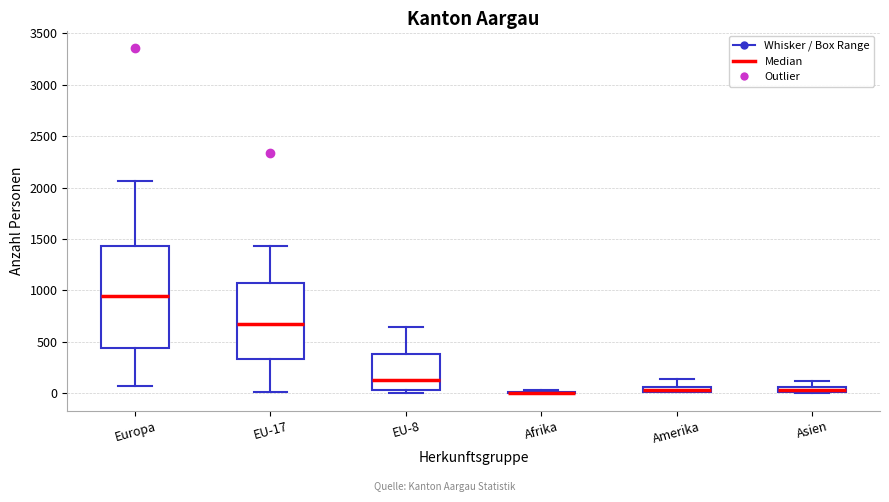

Where does the lower whisker of the box for Europa end on the y-axis? The values are not printed on the chart, so give them approximately, as read against the axis.

50